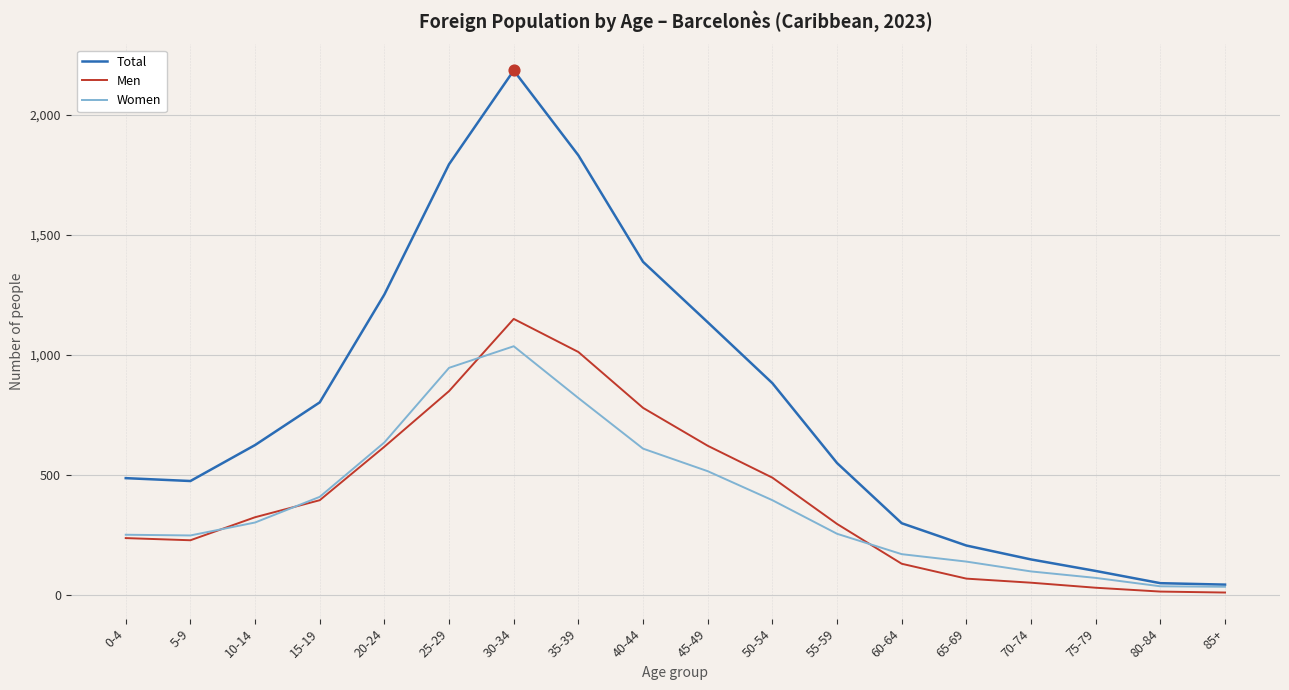

Which series has the widest spread of values?

Total